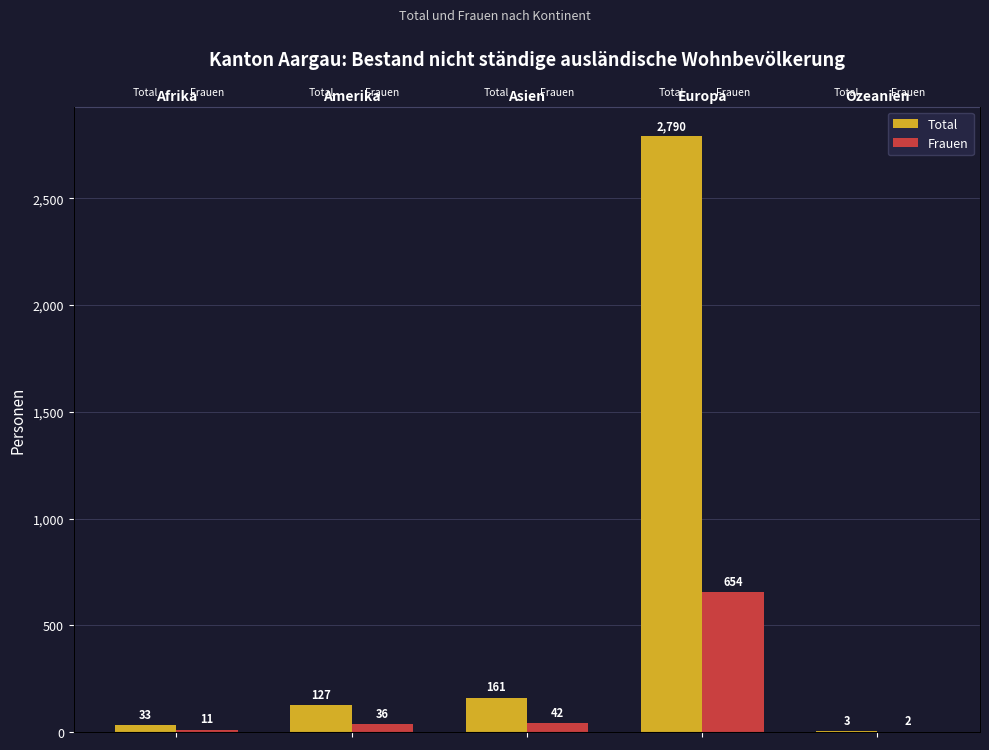

What is the value of the Total bar at the 2nd from the left?

127